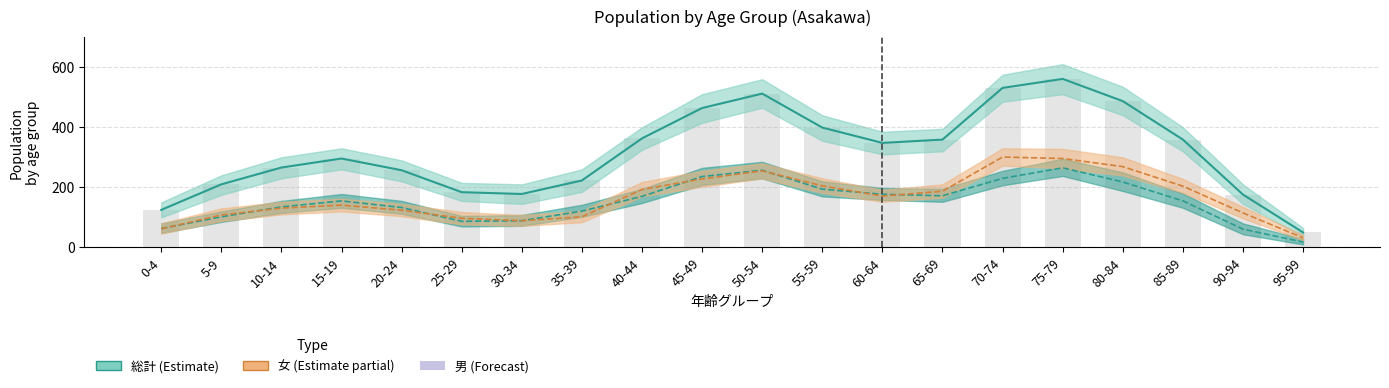

Rank the series by their maximum value, from lowest to highest.

男, 女, 総計, 合計 (bar)